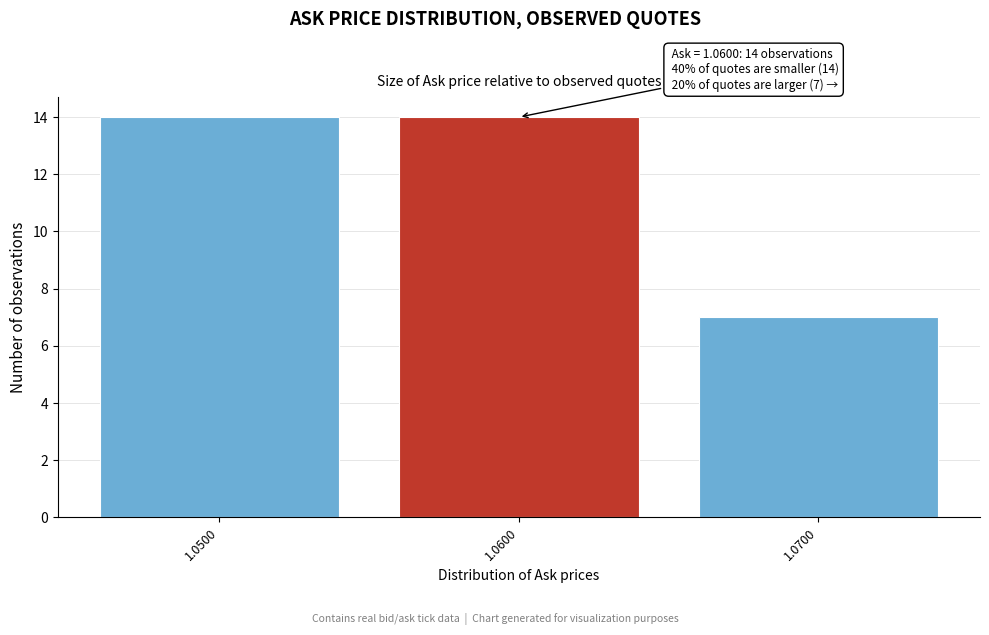

Reading right to left, extract all data points from this chart.

7	14	14